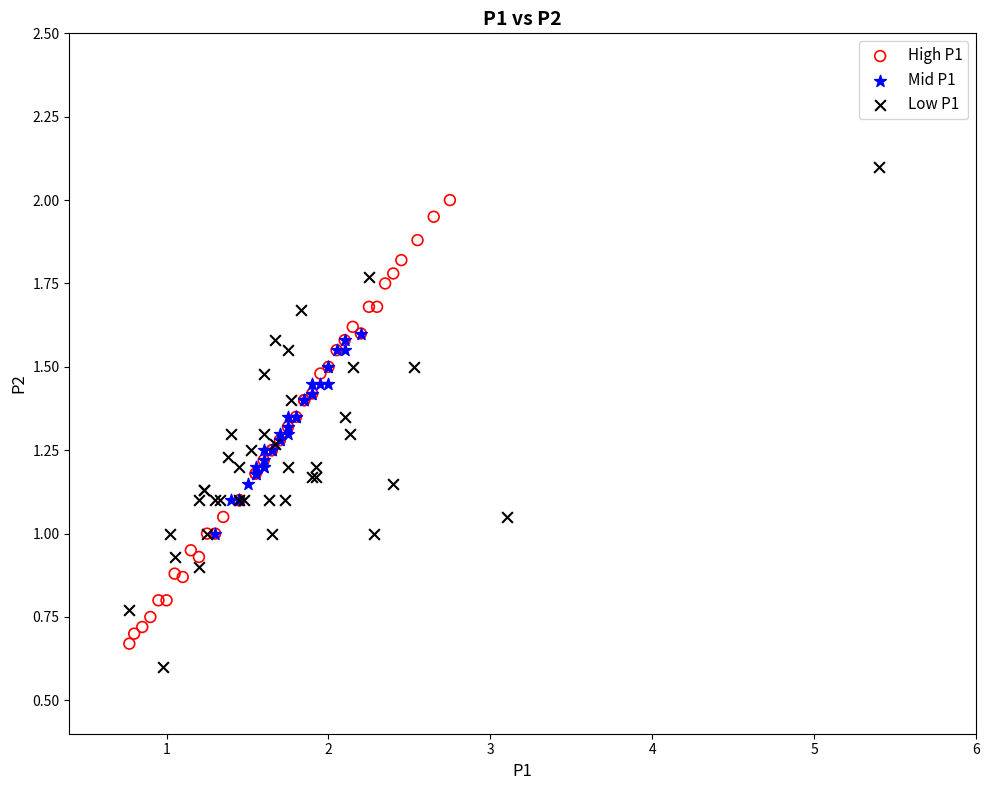

Which series has the largest Y range (max minus min)?

Low P1